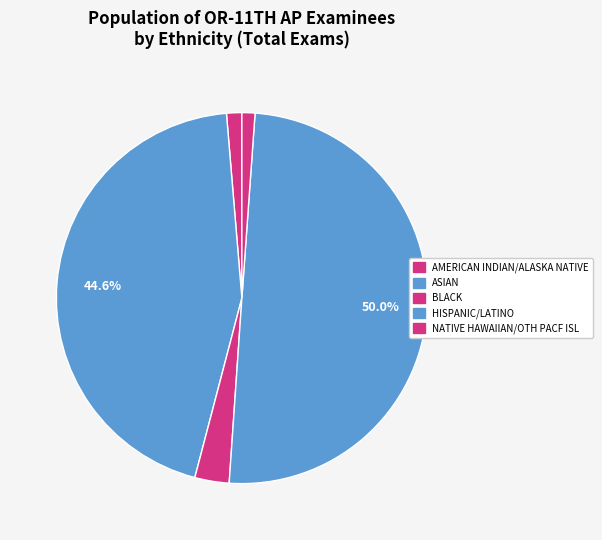

How many slices are in this pie chart?

5